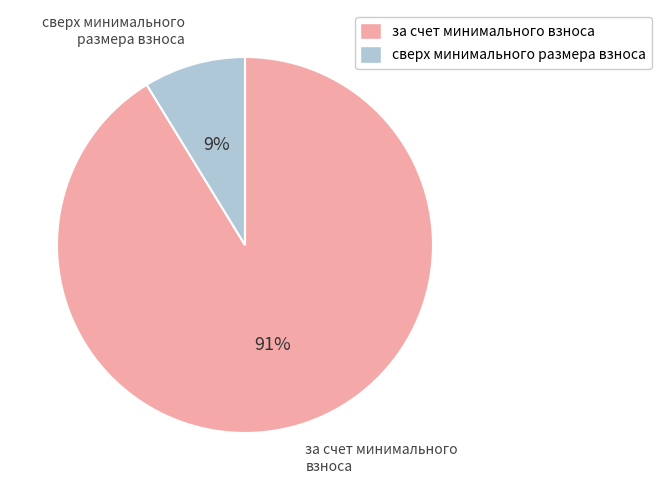

Which has a higher value, сверх минимального размера взноса or за счет минимального взноса?

за счет минимального взноса